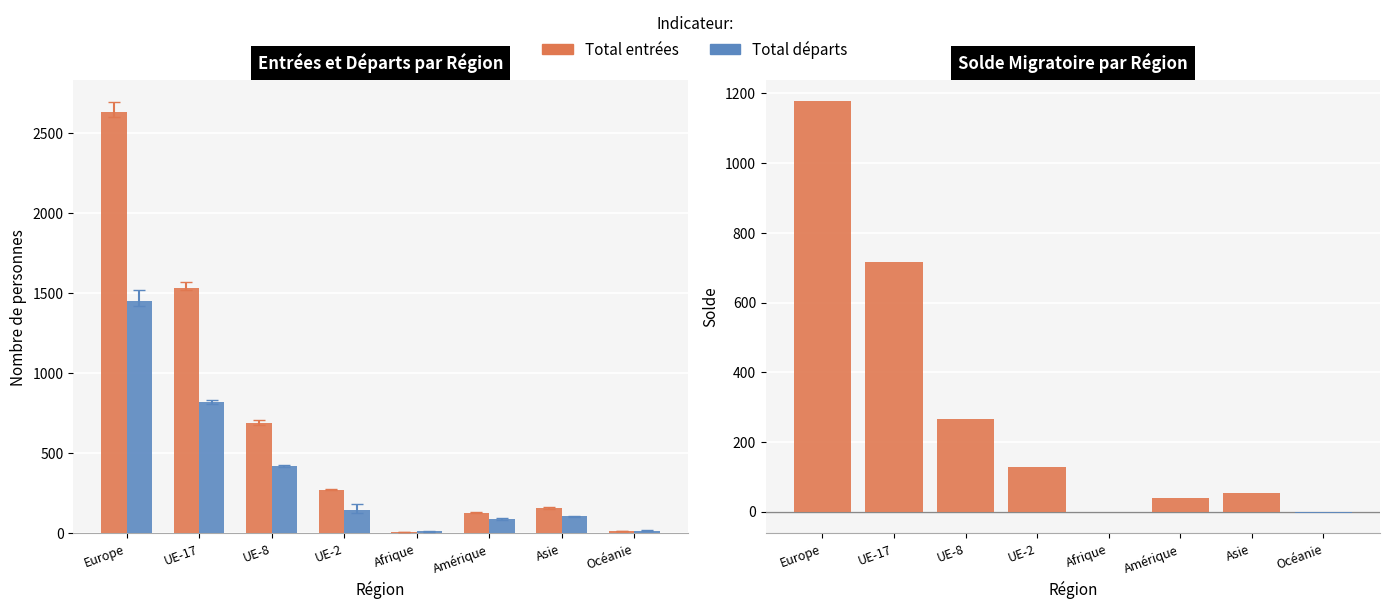

What is the label of the 4th bar from the left?

UE-2